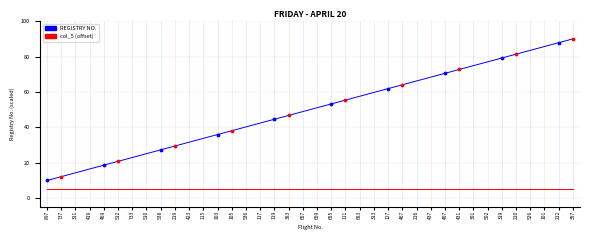

What is the spread (max minus min) of values at 502?

72.0